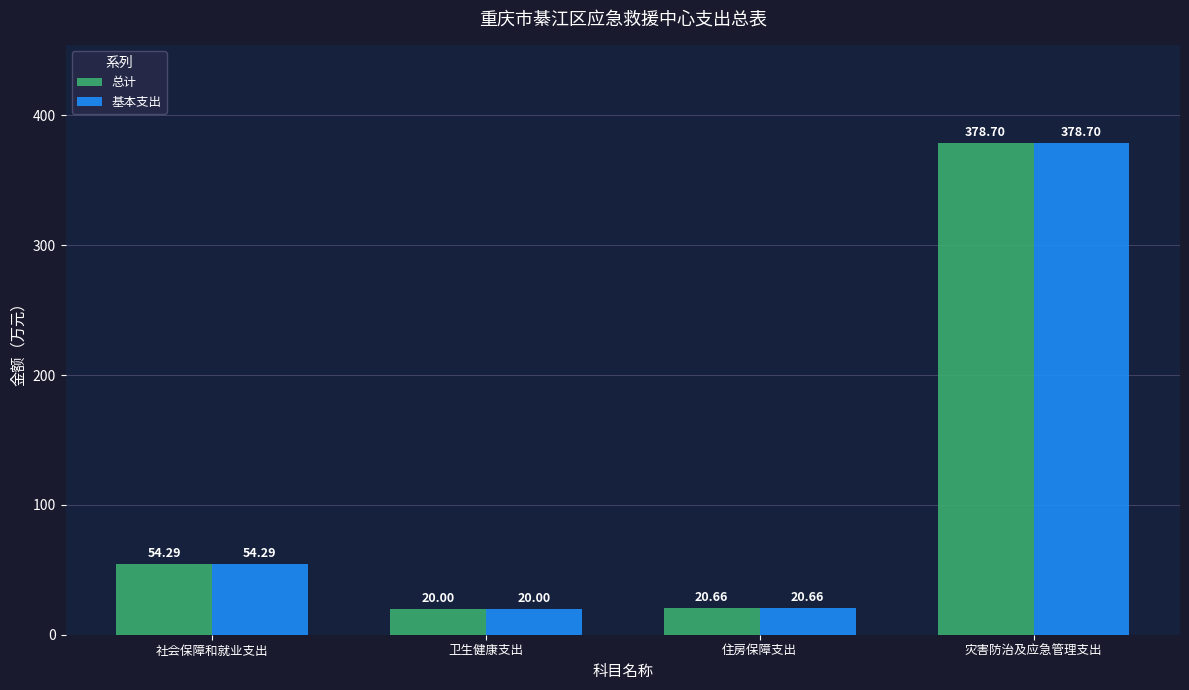

Count the number of categories in the chart.

4